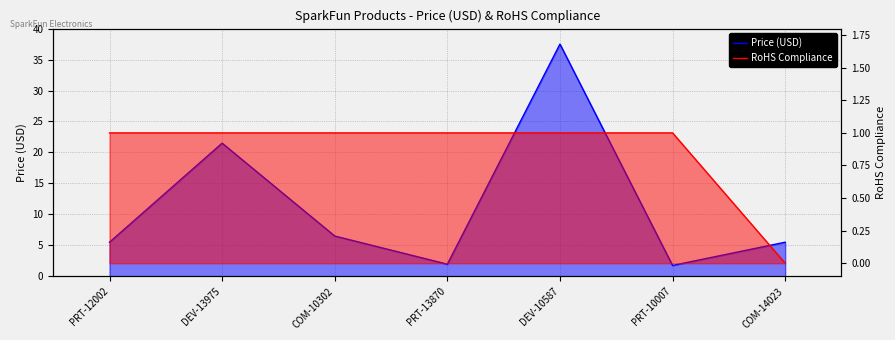

At which category does Price (USD) reach its first local valley?

PRT-13870